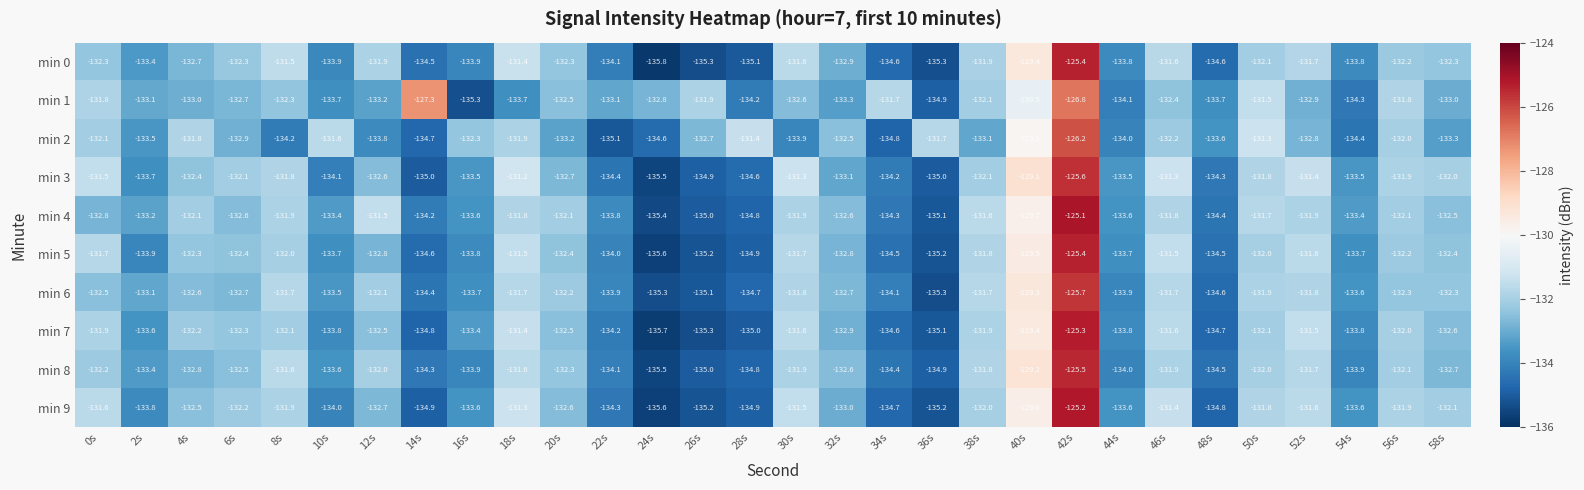

Which series changed the most between 42s and 52s?

min 4